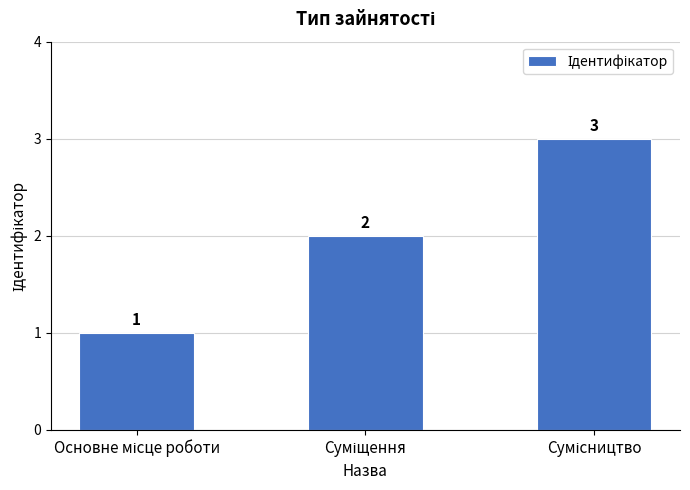

Reading right to left, list all the values displayed in this chart.

3	2	1